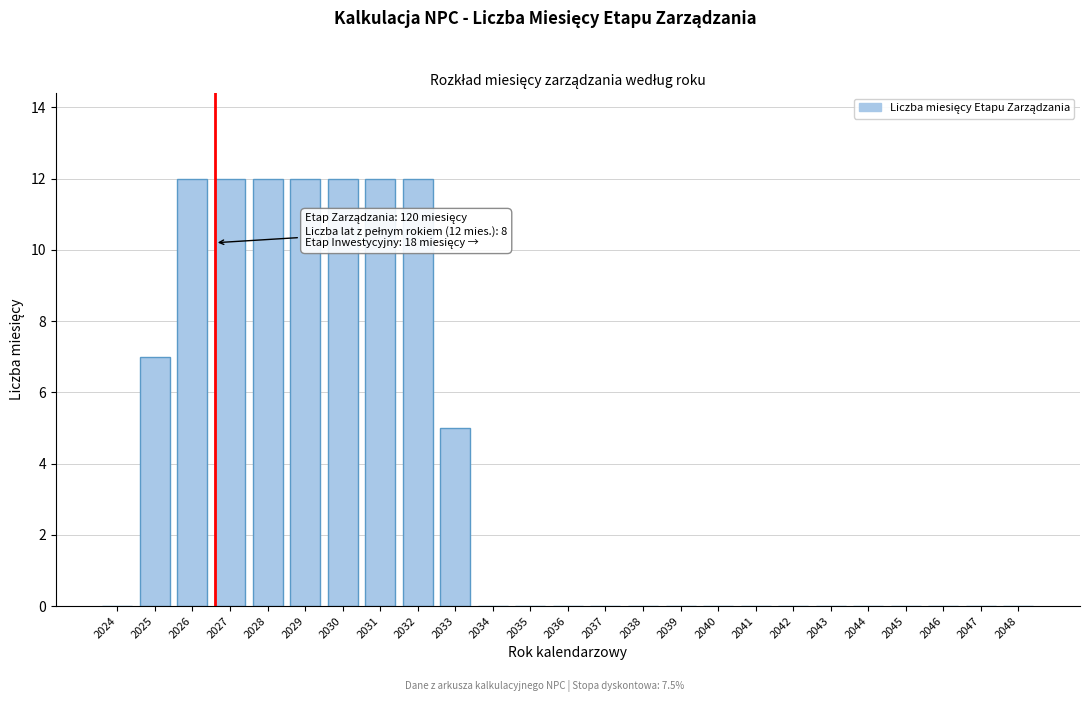

Reading left to right, extract all data points from this chart.

2024=0	2025=7	2026=12	2027=12	2028=12	2029=12	2030=12	2031=12	2032=12	2033=5	2034=0	2035=0	2036=0	2037=0	2038=0	2039=0	2040=0	2041=0	2042=0	2043=0	2044=0	2045=0	2046=0	2047=0	2048=0